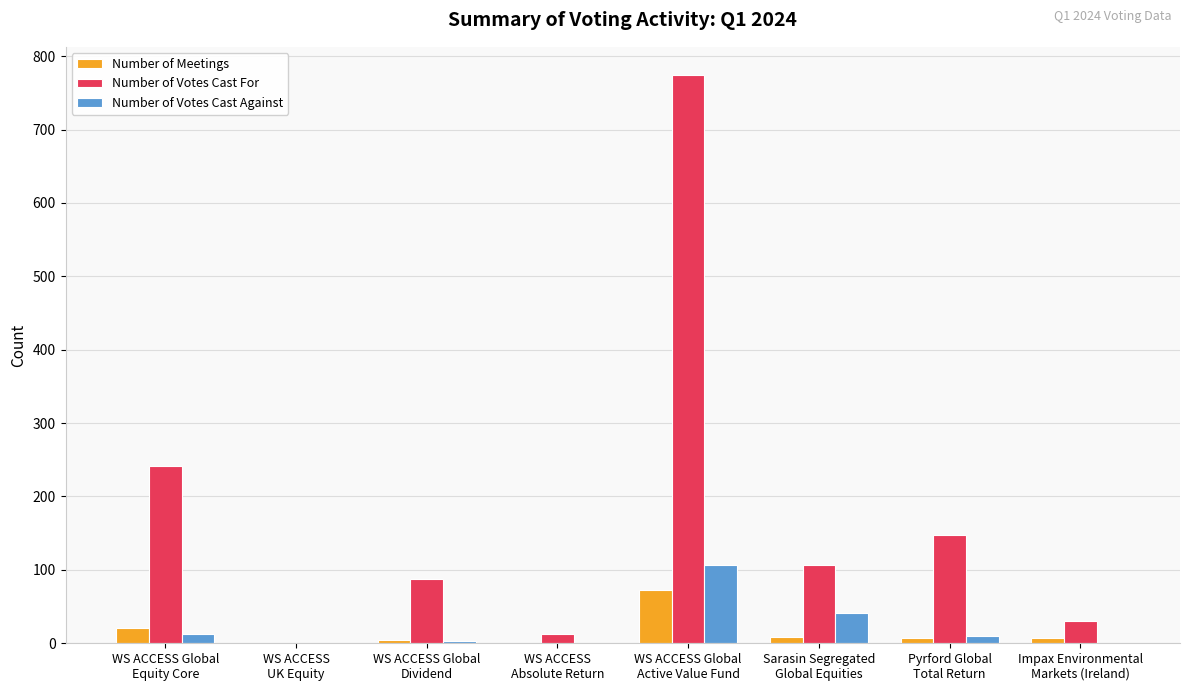

Which series has the largest total across all categories?

Number of Votes Cast For